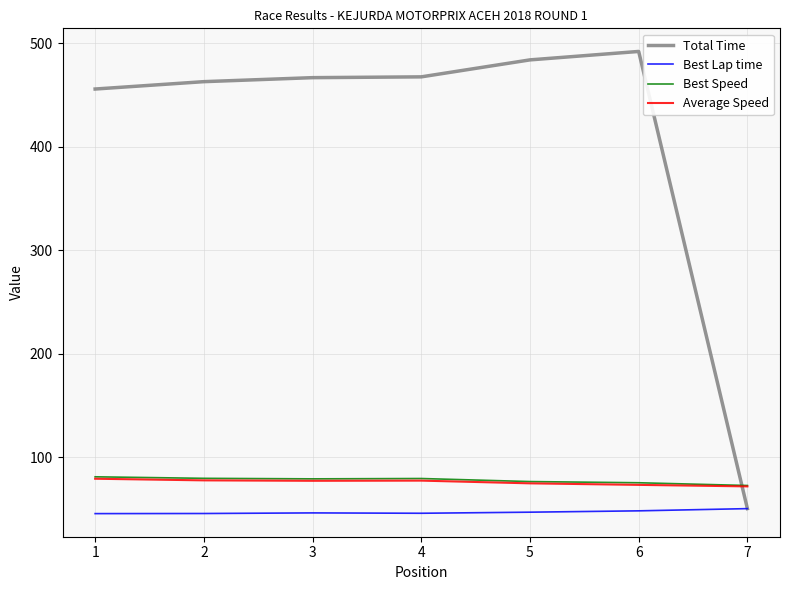

How many interior local valleys does the Average Speed series have?

1